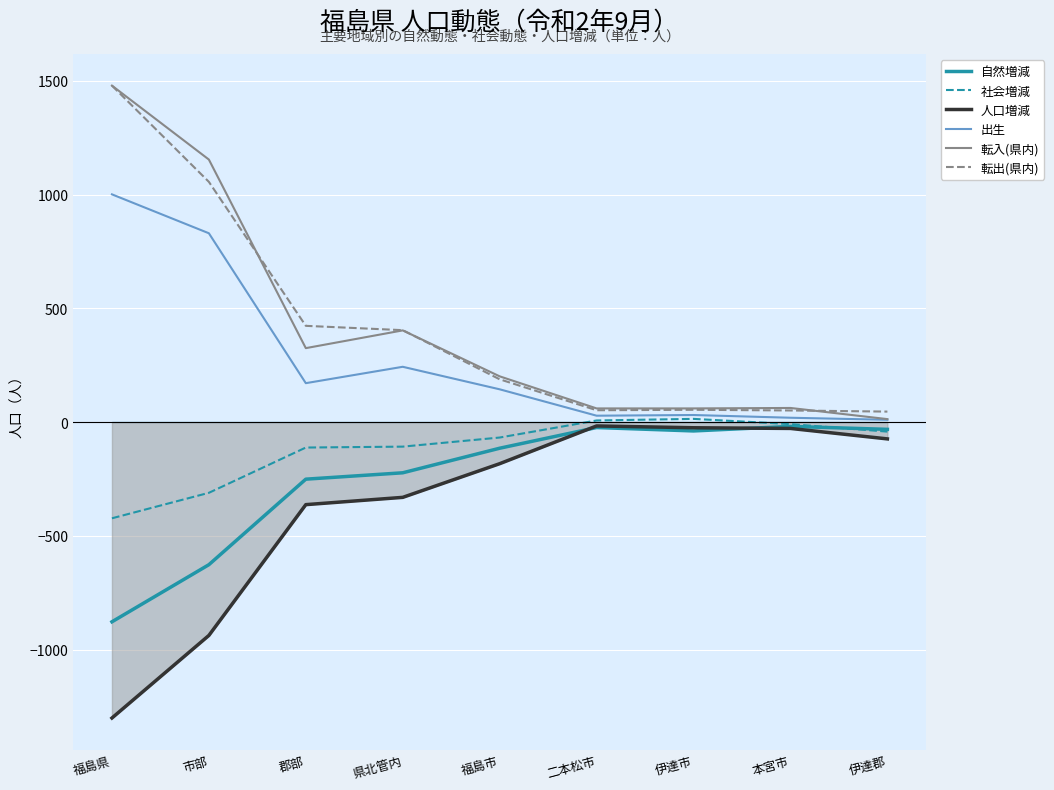

Does the chart display data point markers on the line(s)?

No